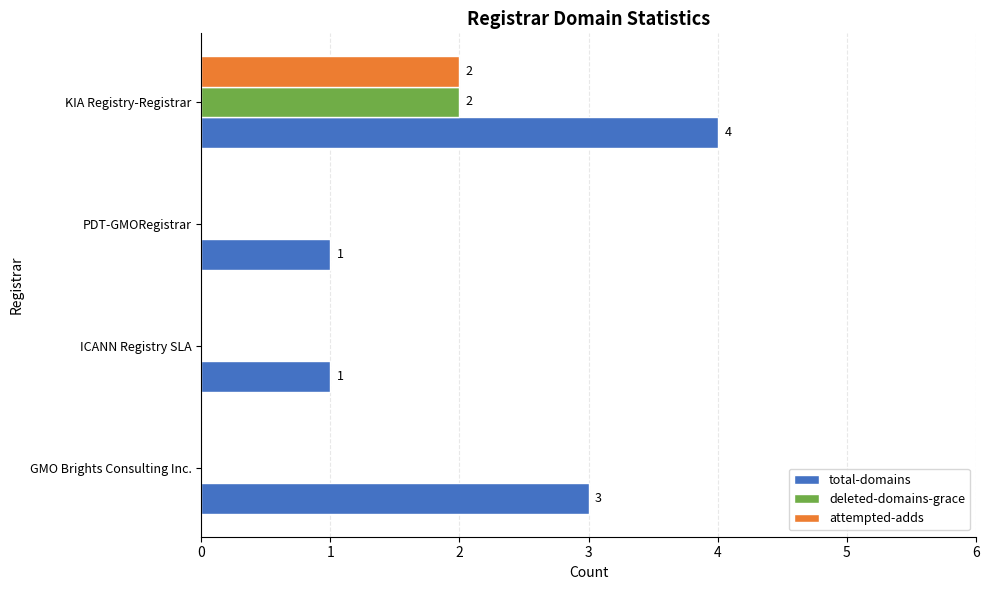

Is it true that total-domains equals 1 at GMO Brights Consulting Inc.?

False